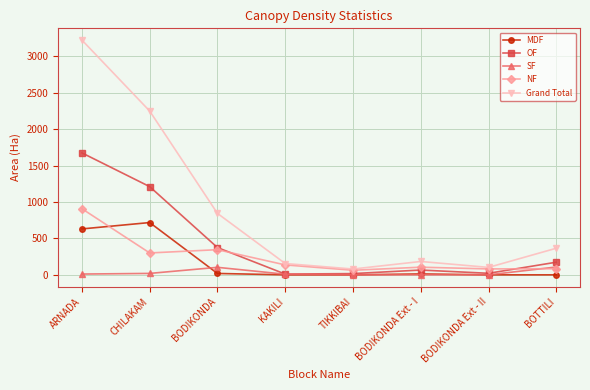

At which label is OF closest to 842?

CHILAKAM